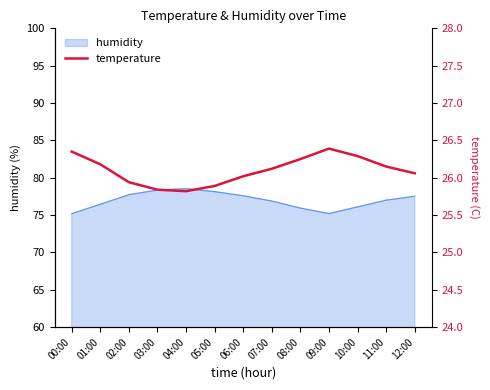

Is it true that humidity equals 43.6 at 08:00?

False